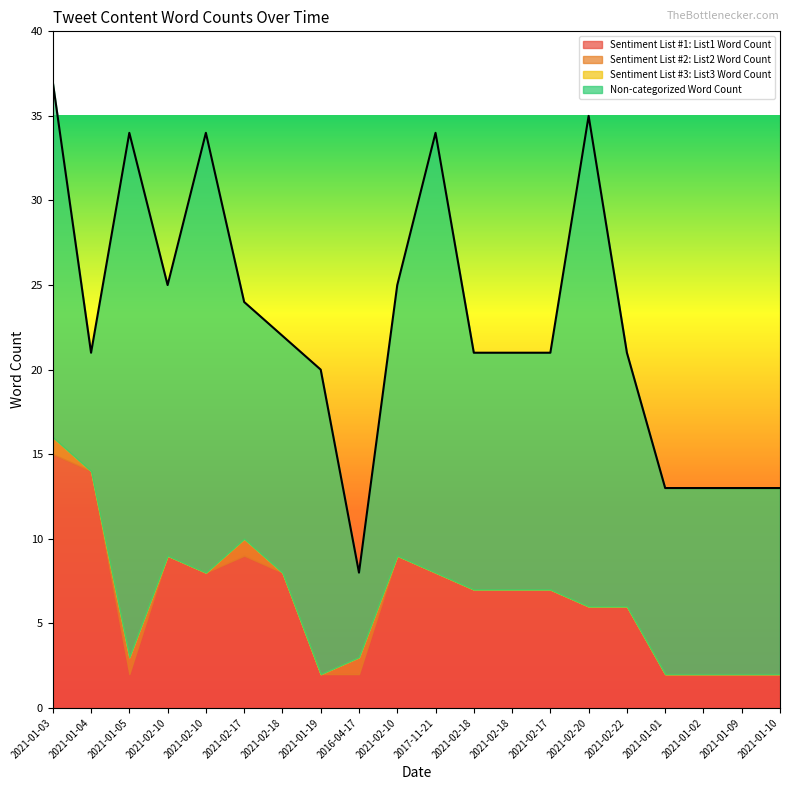

At which label does Sentiment List #1: List1 Word Count reach its peak?

2021-01-03